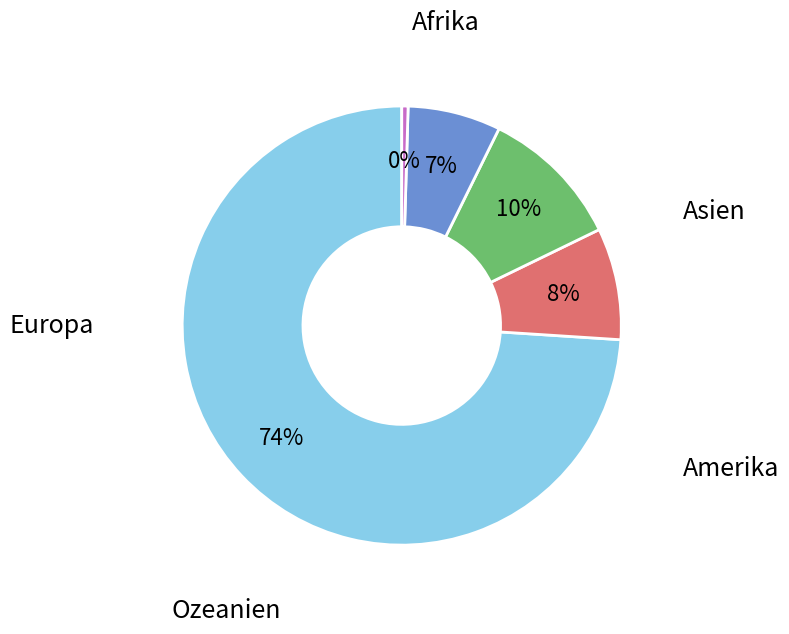

Approximately how many times larger is the value at Amerika compared to Europa?

0.1